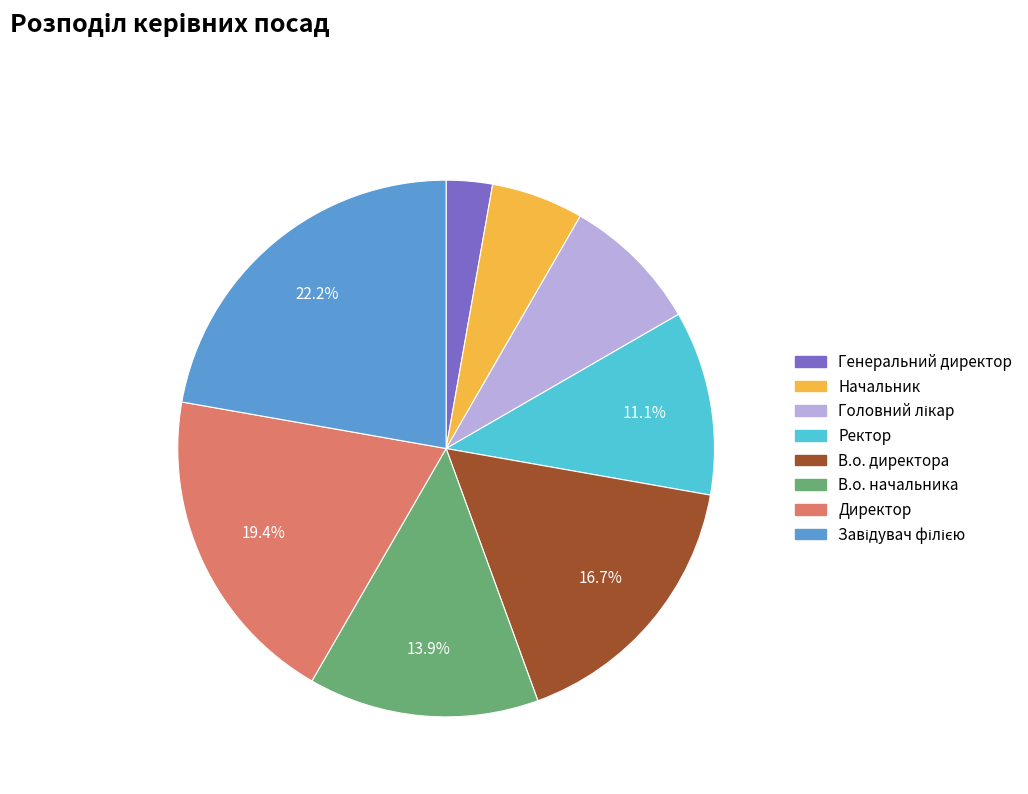

To the nearest percent, what portion does Генеральний директор represent?

3%